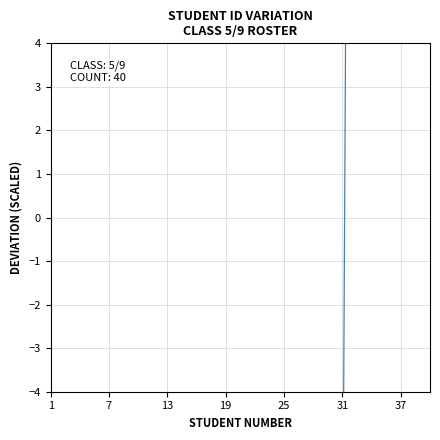

Count the number of categories in the chart.

40